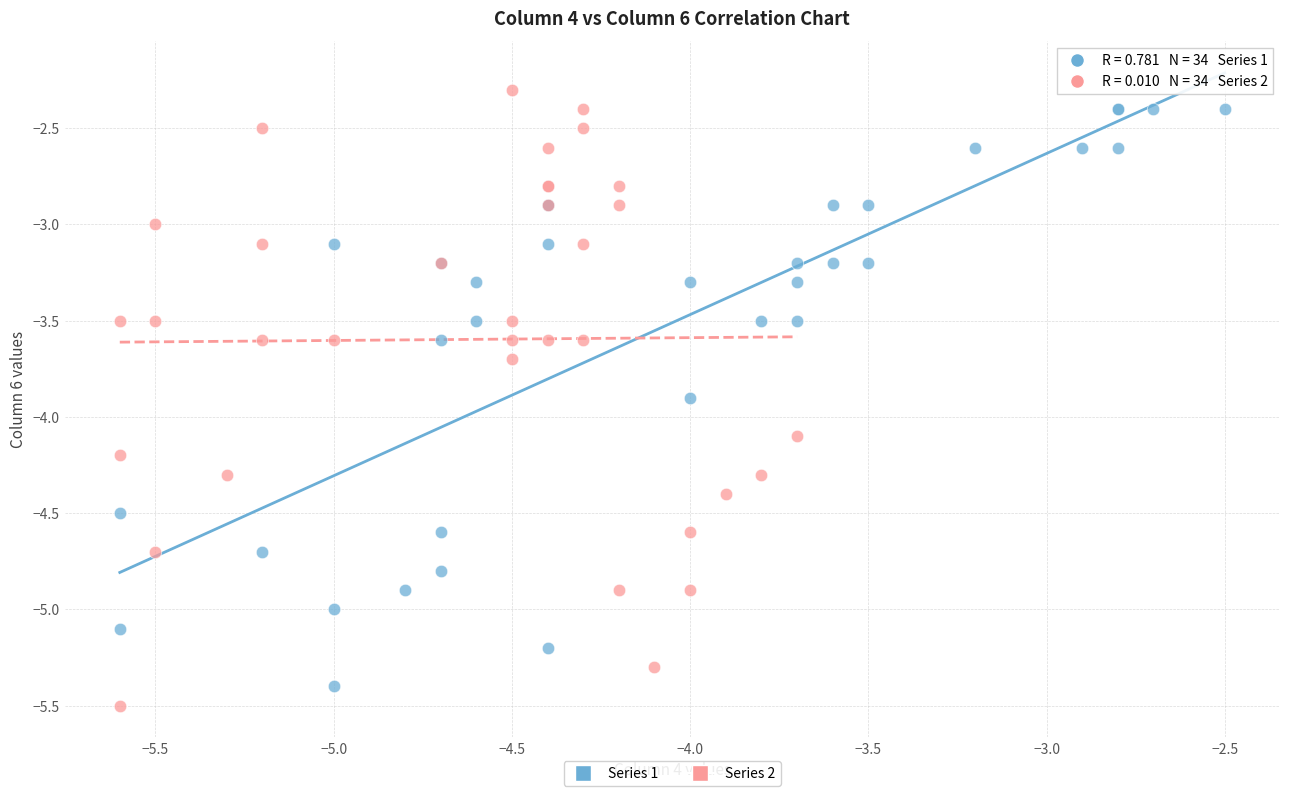

Which series contains the highest Y value?

Series 2